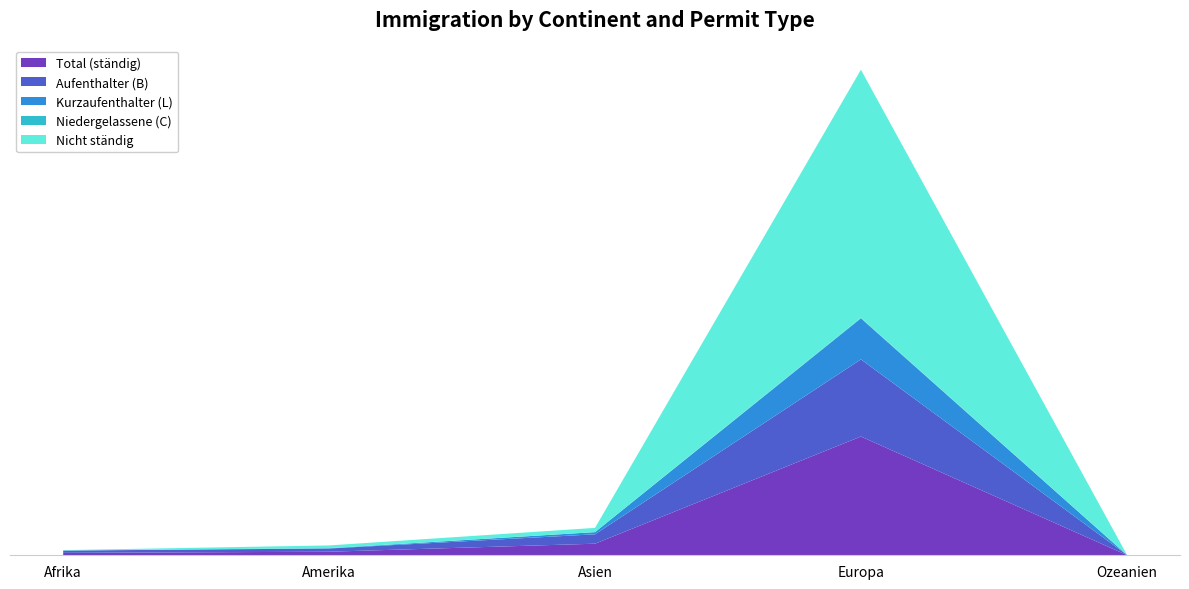

Reading left to right, list all the values displayed in this chart.

Total (ständig): Afrika=21	Amerika=31	Asien=101	Europa=1036	Ozeanien=2
Aufenthalter (B): Afrika=20	Amerika=28	Asien=82	Europa=673	Ozeanien=2
Kurzaufenthalter (L): Afrika=0	Amerika=2	Asien=19	Europa=358	Ozeanien=0
Niedergelassene (C): Afrika=1	Amerika=1	Asien=0	Europa=5	Ozeanien=0
Nicht ständig: Afrika=3	Amerika=24	Asien=37	Europa=2164	Ozeanien=2